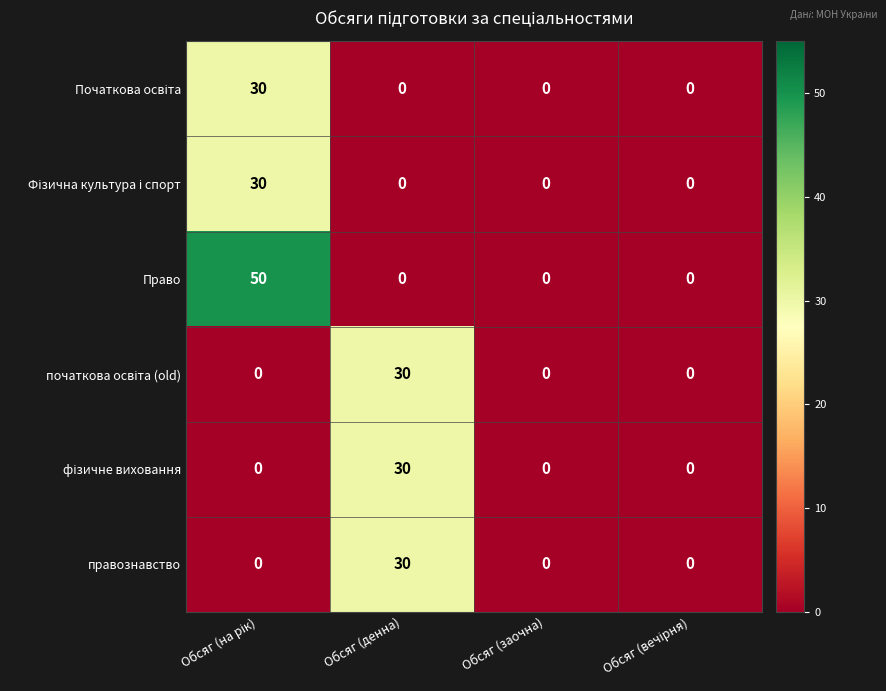

Which series has the largest total across all categories?

Право